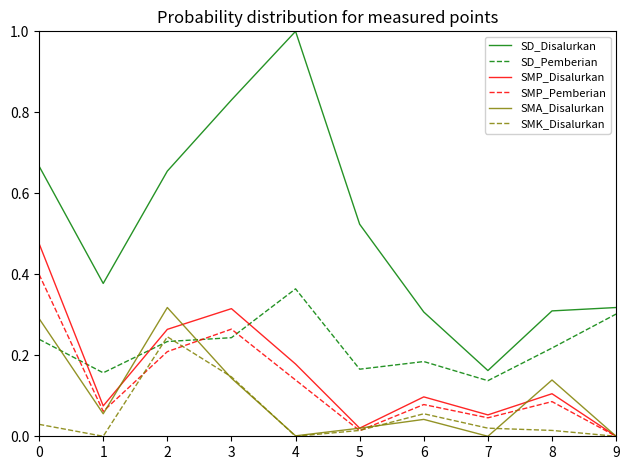

Is the value of SMP_Disalurkan at 4 greater than the value of SMA_Disalurkan at 3?

Yes